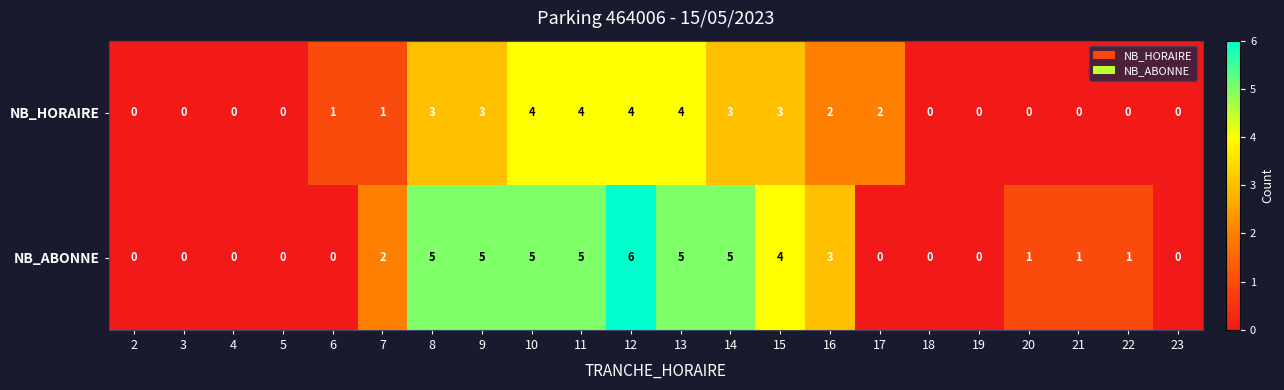

List the series in order of their overall mean, lowest first.

NB_HORAIRE, NB_ABONNE